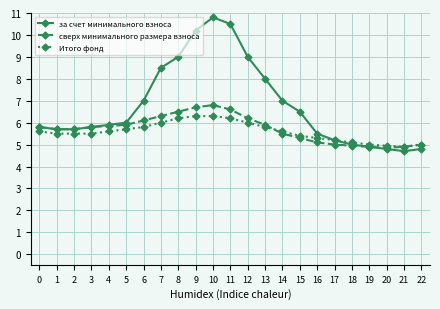

Count the number of data series in this chart.

3